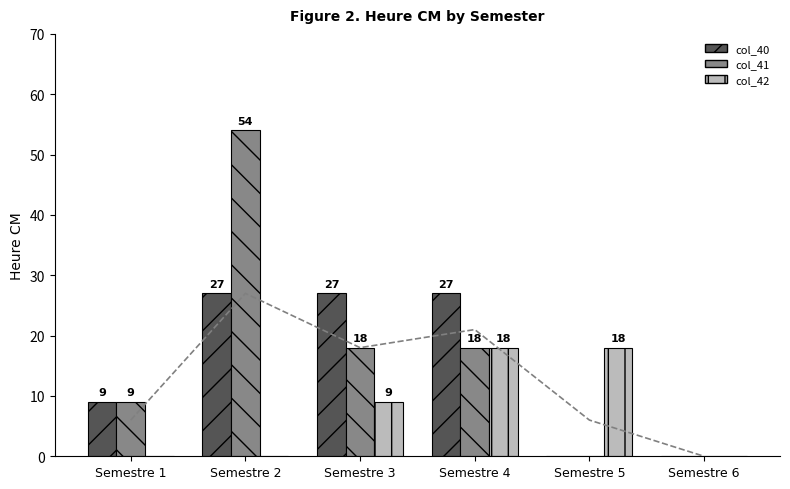

What is the sum of the col_42 values at Semestre 1 and Semestre 4?

18